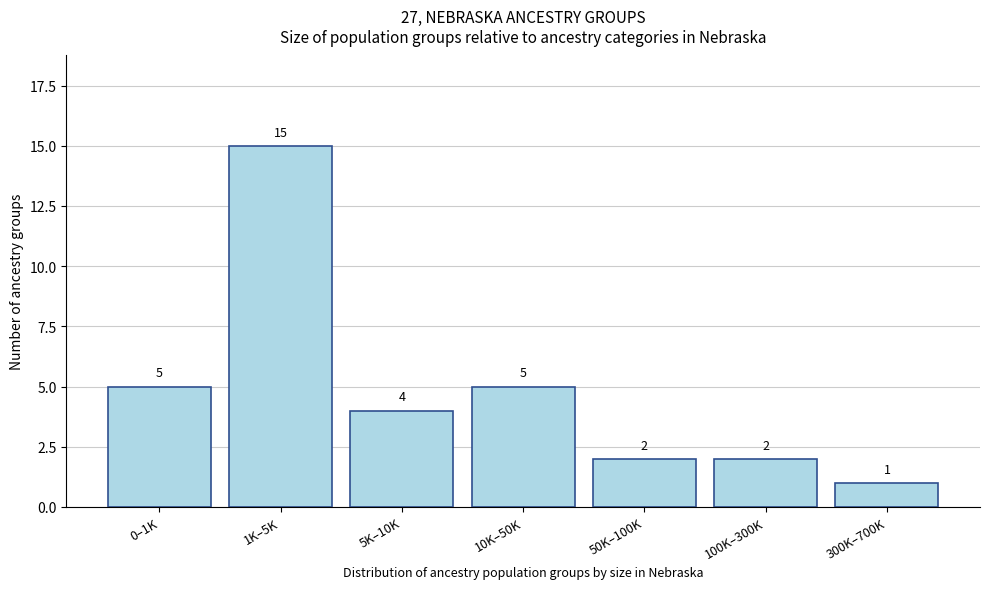

Reading right to left, transcribe all the data shown in this chart.

1	2	2	5	4	15	5